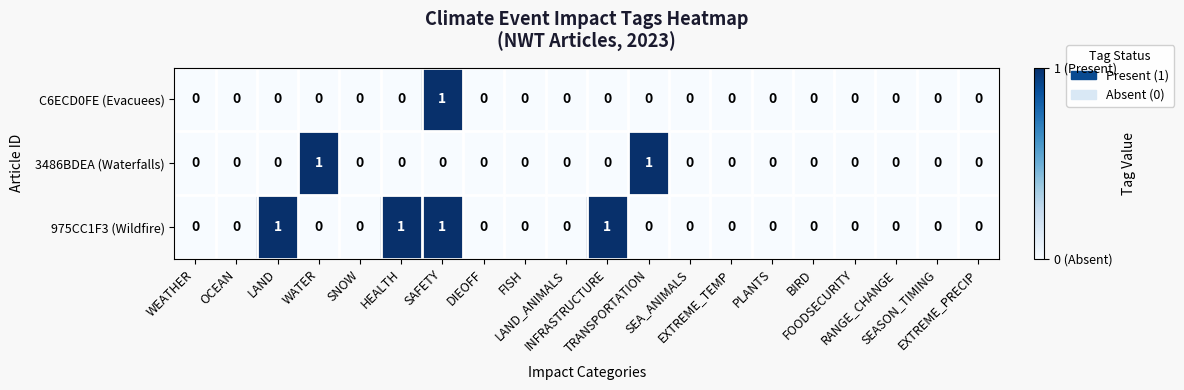

How many C6ECD0FE (Evacuees) values are between 0 and 1?

20